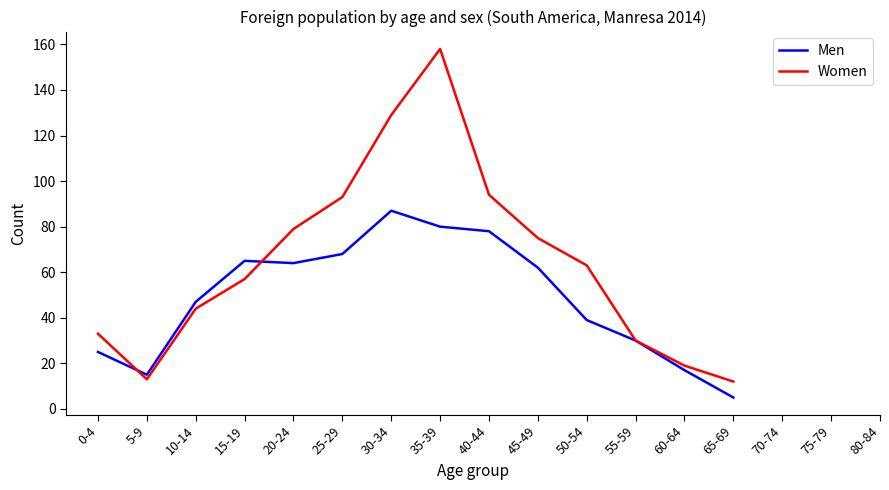

What is the sum of all Women values?

899